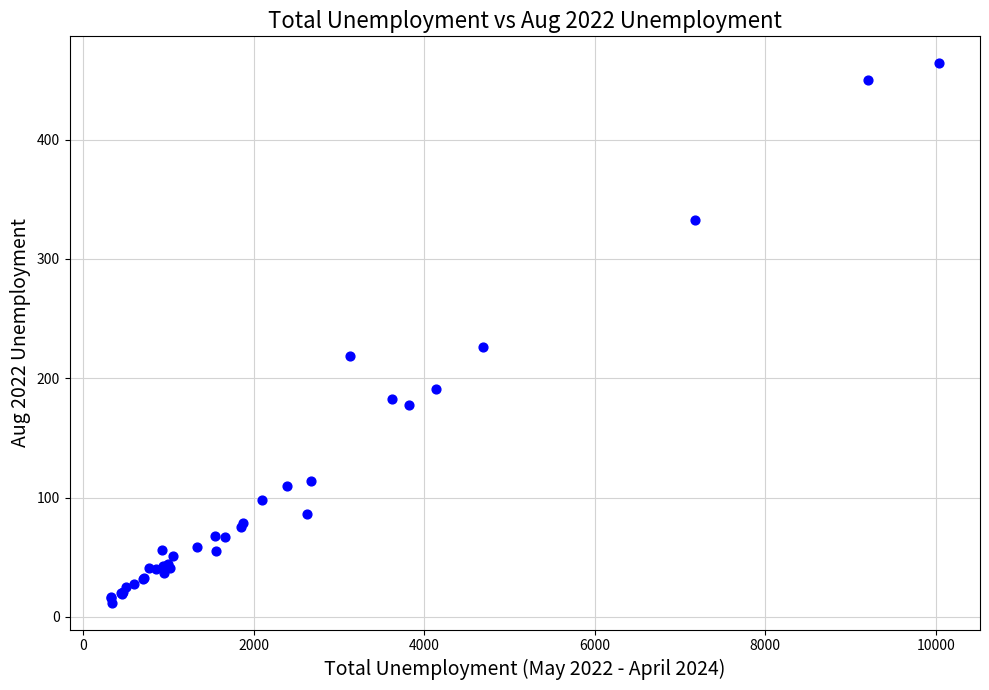

What Y value in the scatter plot is closest to 238?

226